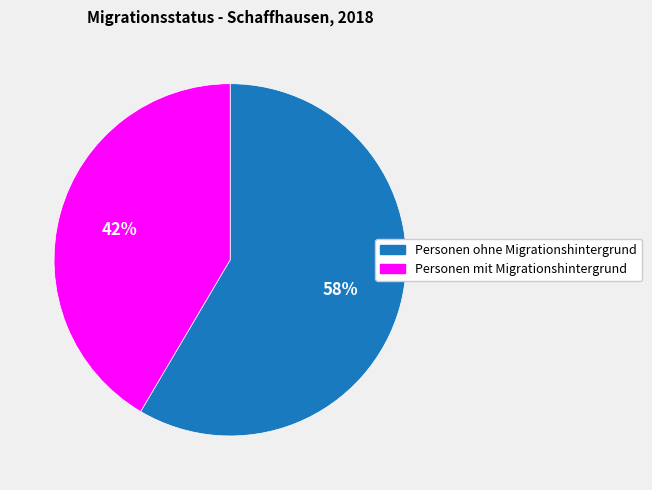

To the nearest percent, what is the average slice percentage?

50%